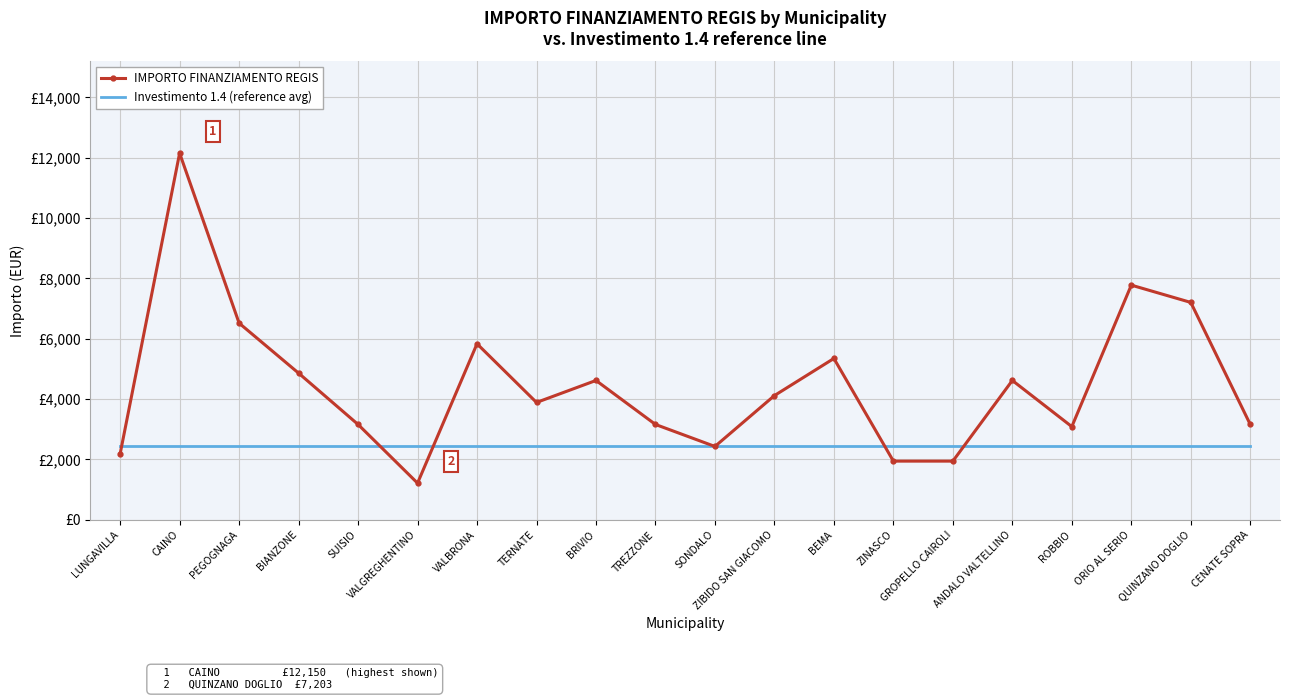

True or false: Investimento 1.4 (reference avg) and IMPORTO FINANZIAMENTO REGIS cross at least once.

True